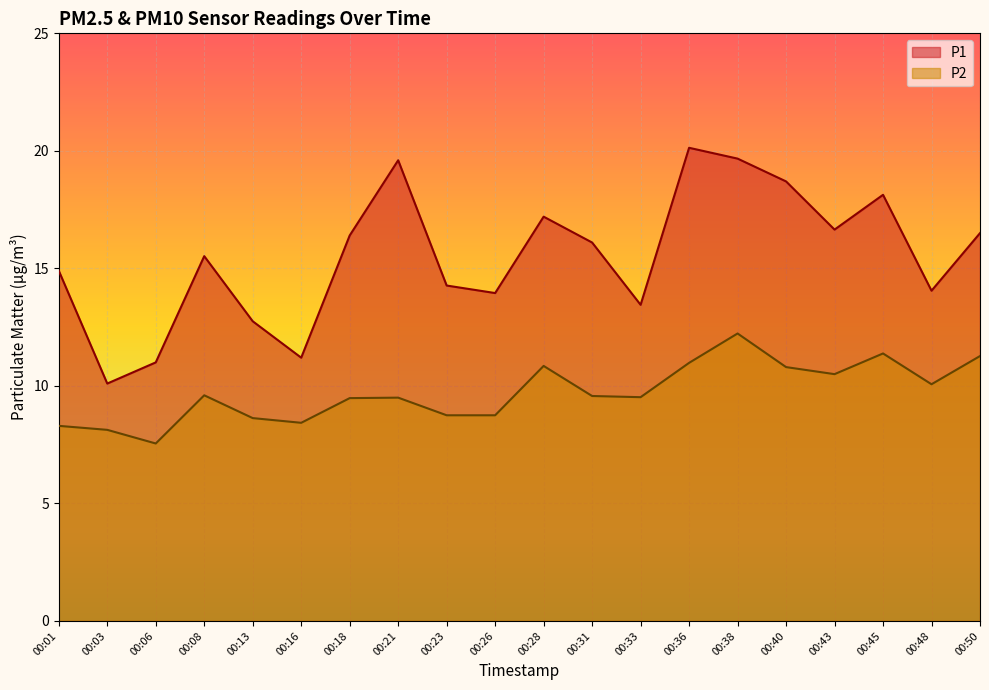

Which category has the lowest value in the P2 series?

00:06